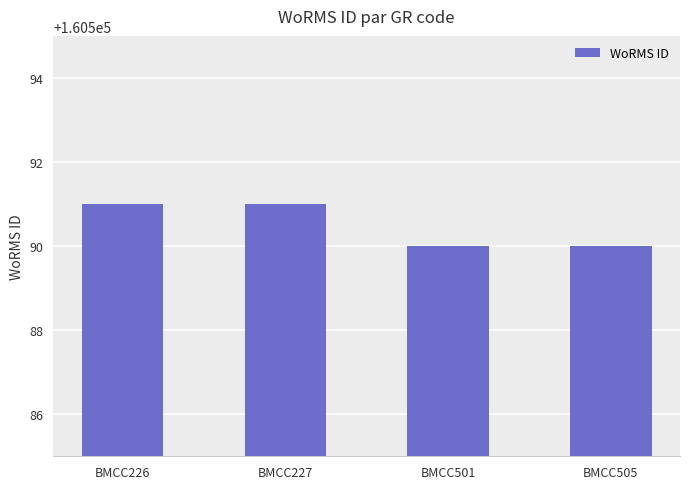

How many values are between 160590 and 160591?

4